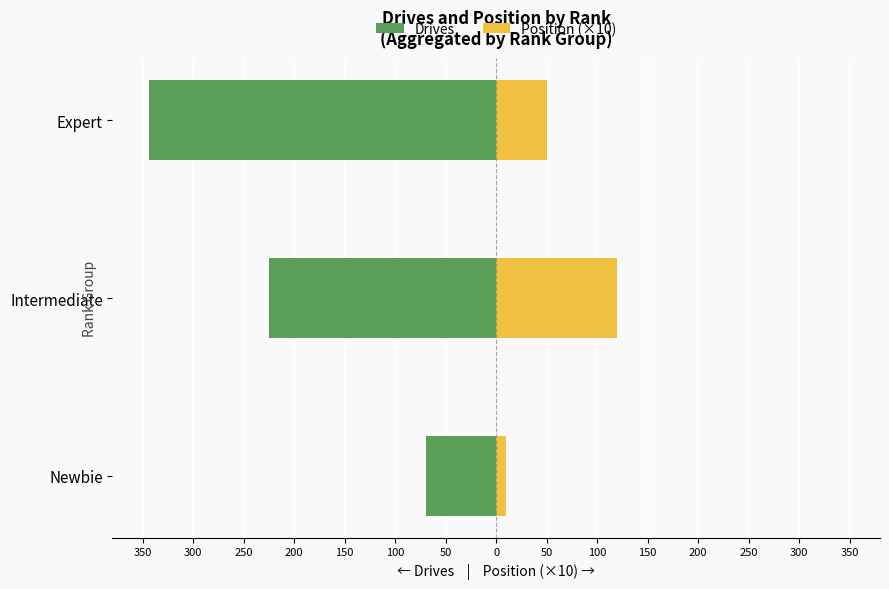

Is the value of Drives at Newbie greater than the value of Position (×10) at Newbie?

No